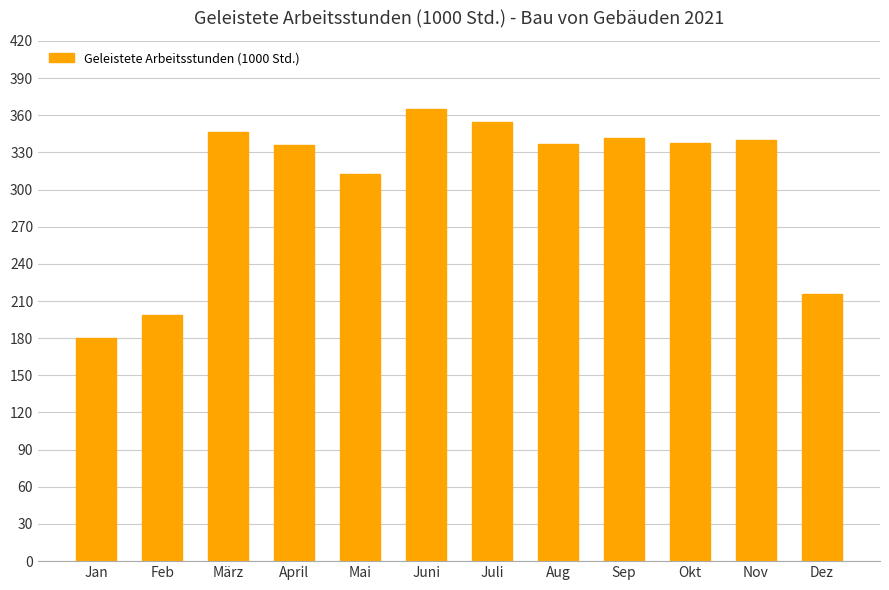

What is the label of the 7th bar from the left?

Juli